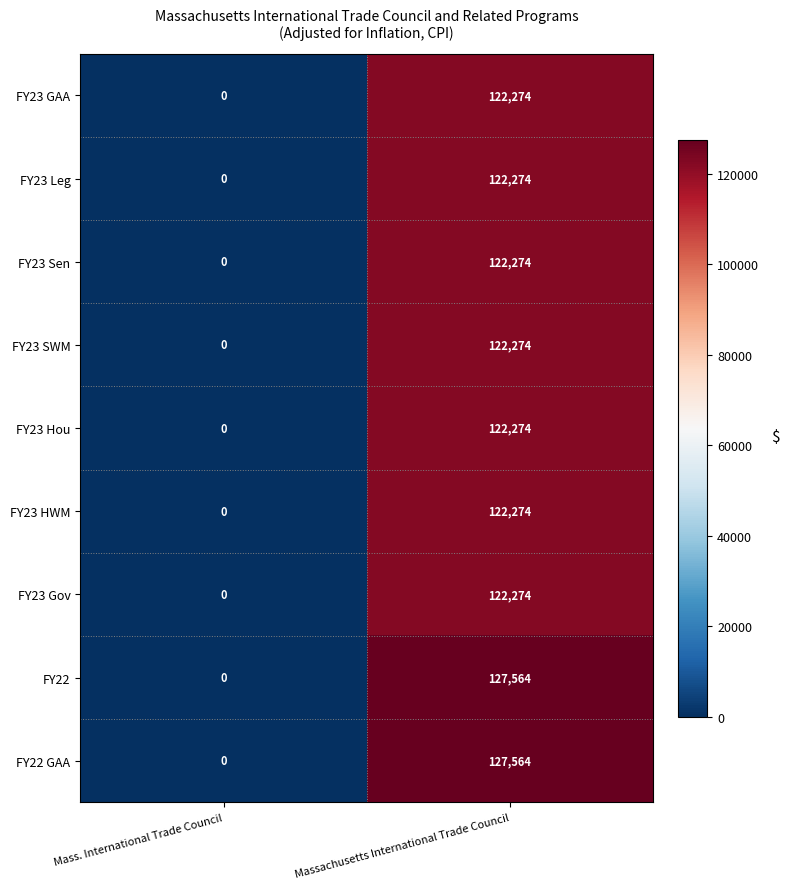

At which label is FY23 GAA closest to 61137?

Mass. International Trade Council